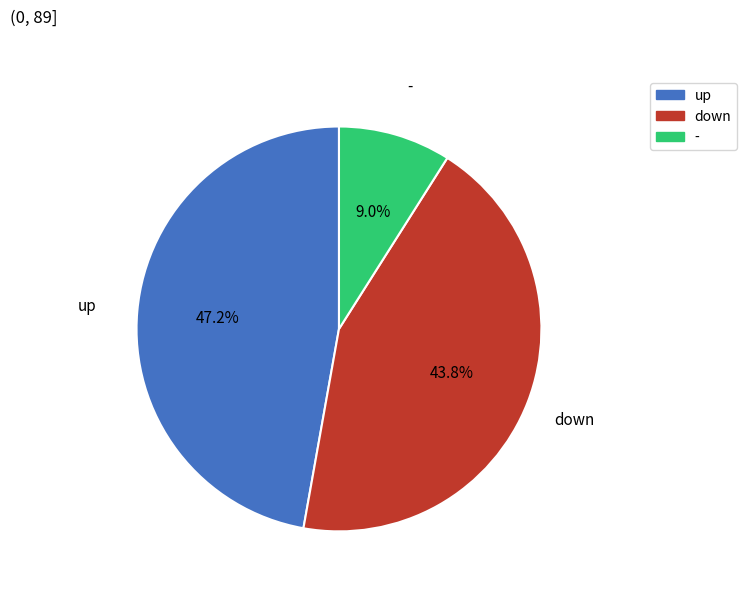

How many segments does this pie chart have?

3